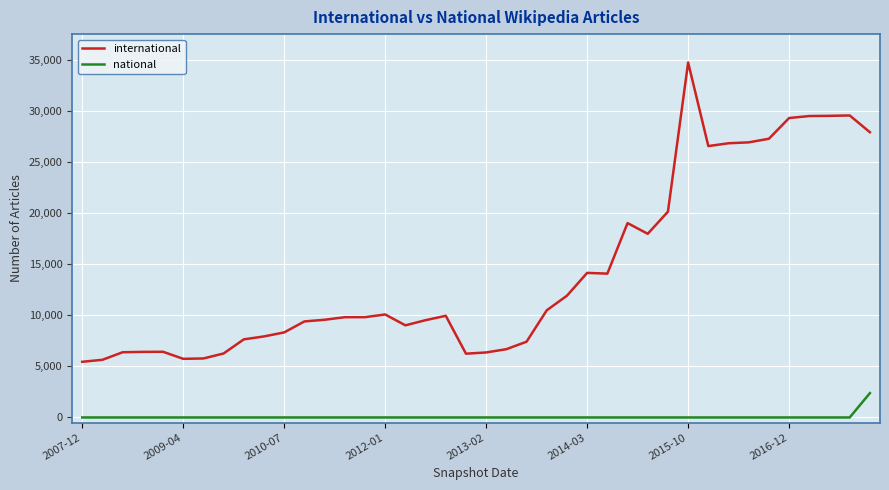

True or false: international has more than 2 interior local peaks.

True